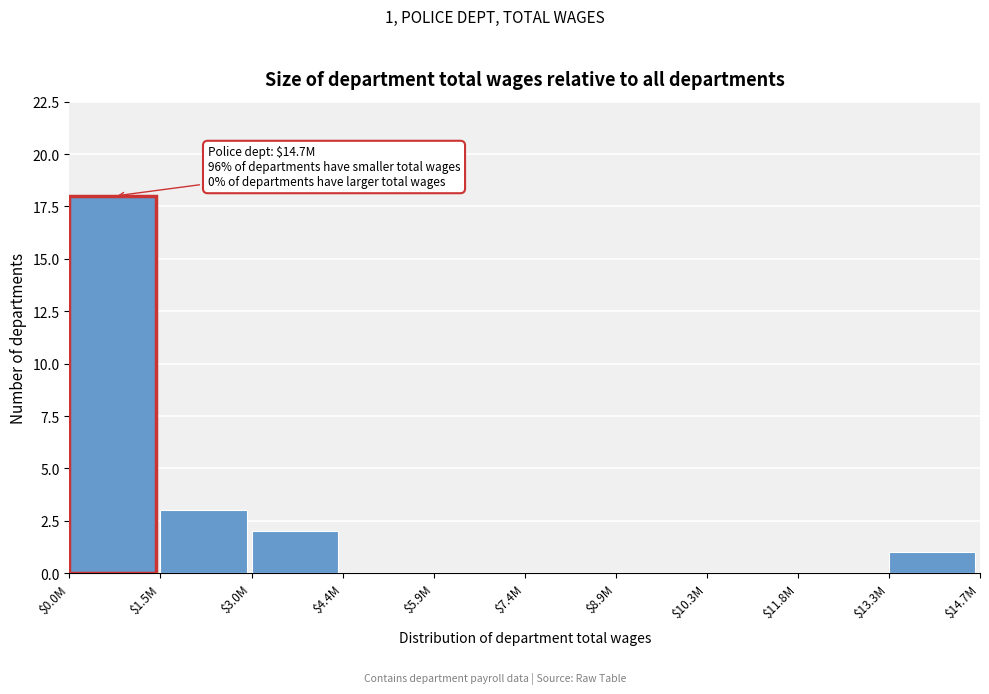

Where is the data nearest to the value 9?

$1.5M